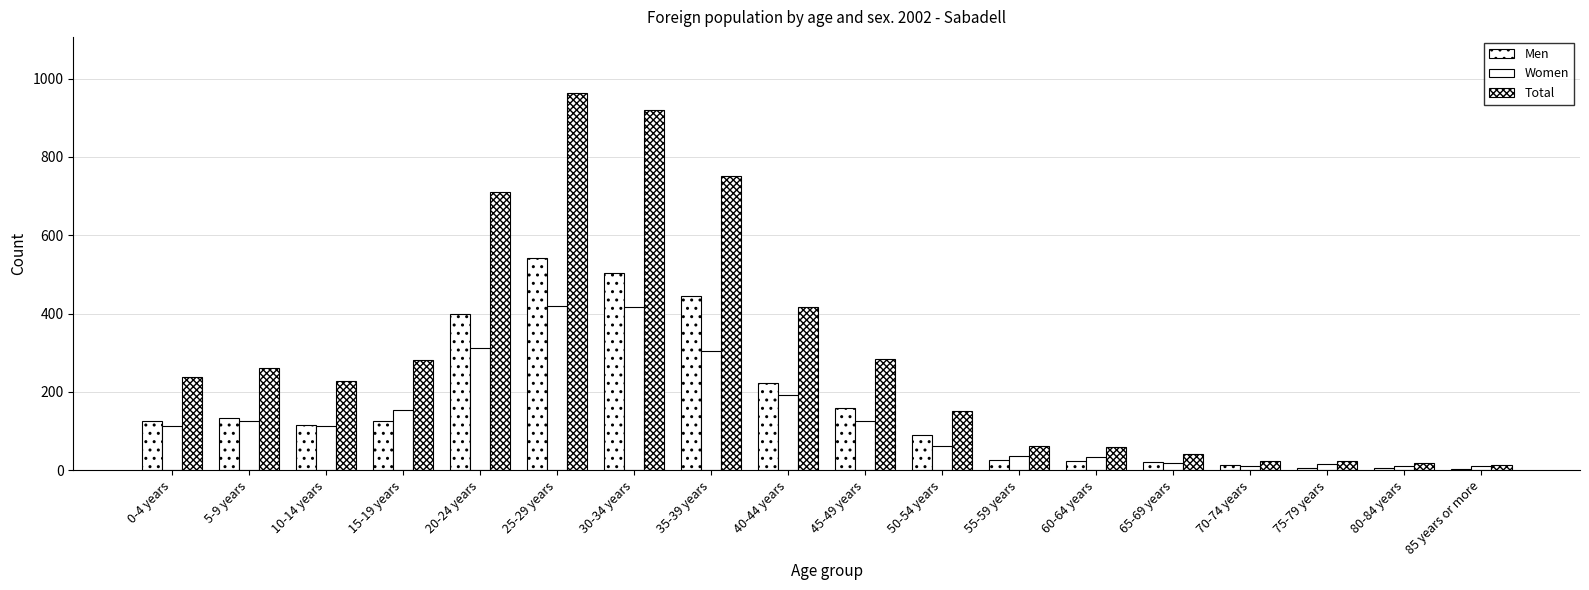

List the series in order of their peak value, lowest first.

Women, Men, Total